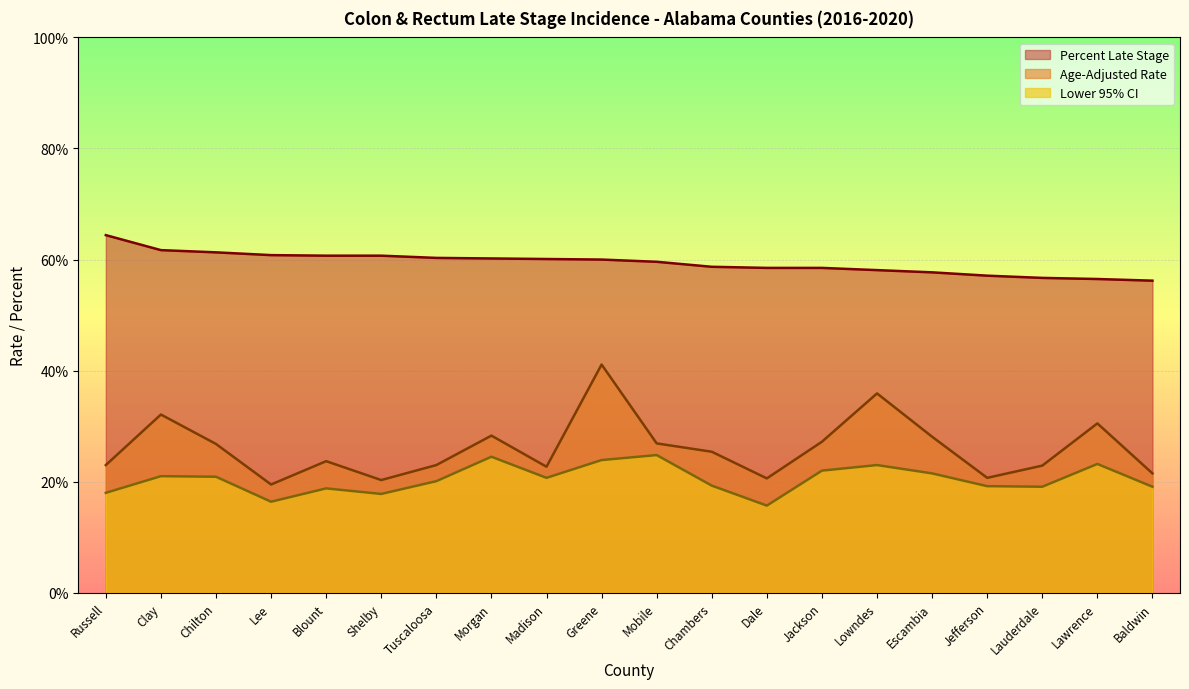

What is the average value of the Age-Adjusted Rate series?

26.0